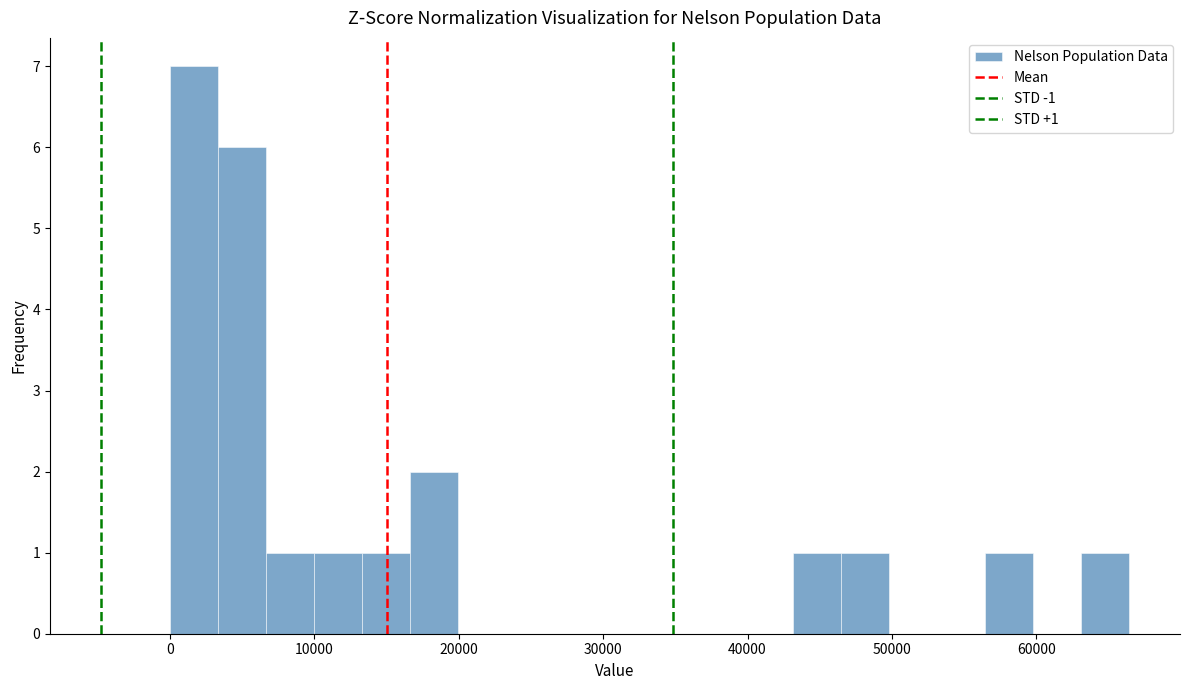

Around what value on the x-axis is the tallest bar? Give the approximate position of its centre, as read against the axis.

2000